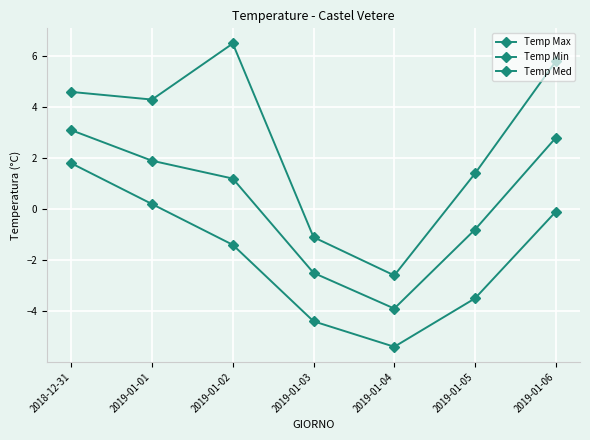

How many values in the Temp Min series exceed -1?

3